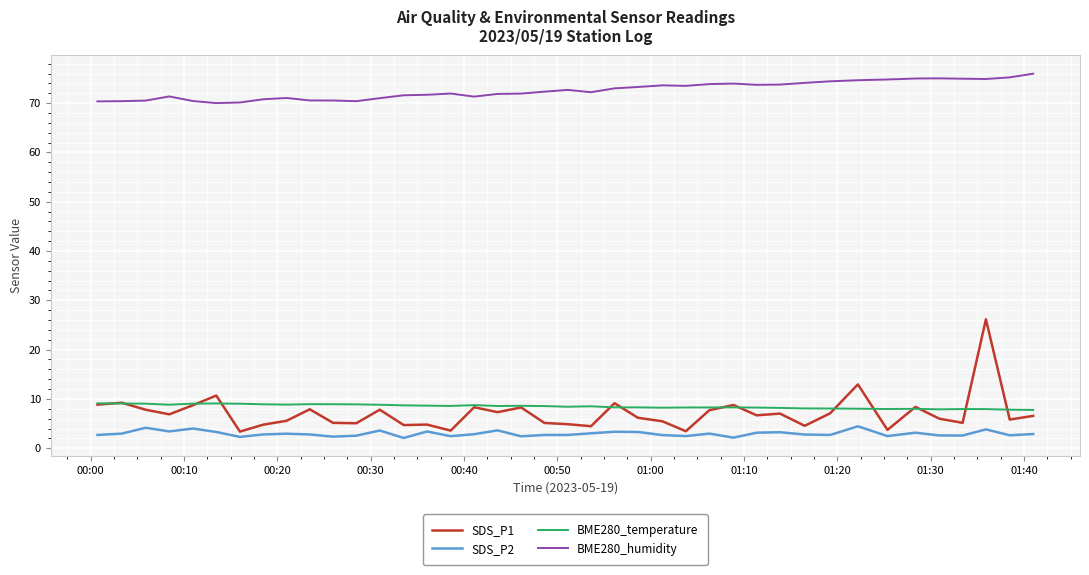

Which series has the widest spread of values?

SDS_P1